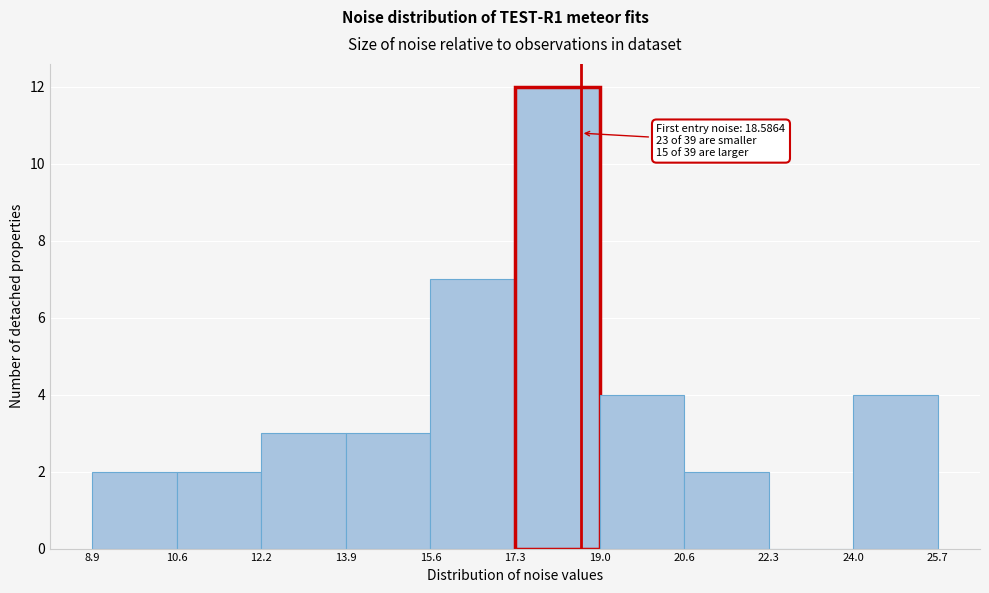

Over which range of the x-axis is the bar tallest?

17.3 to 19.0